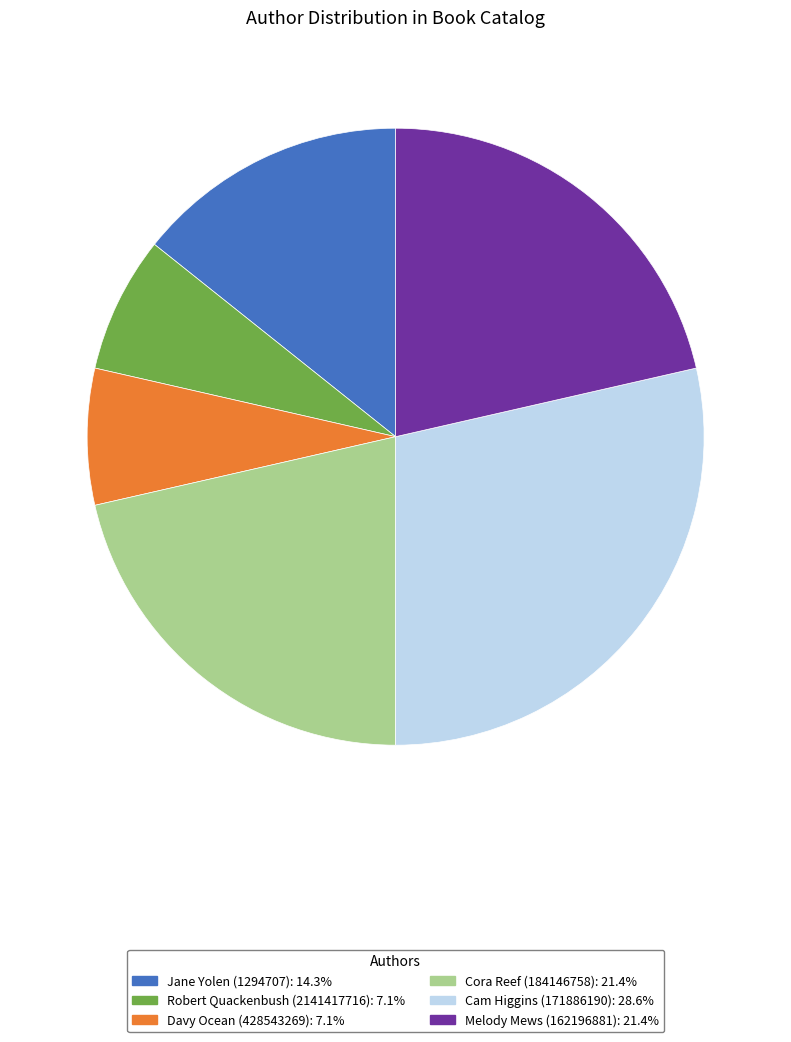

Which category has the biggest portion of the pie?

Cam Higgins (171886190)